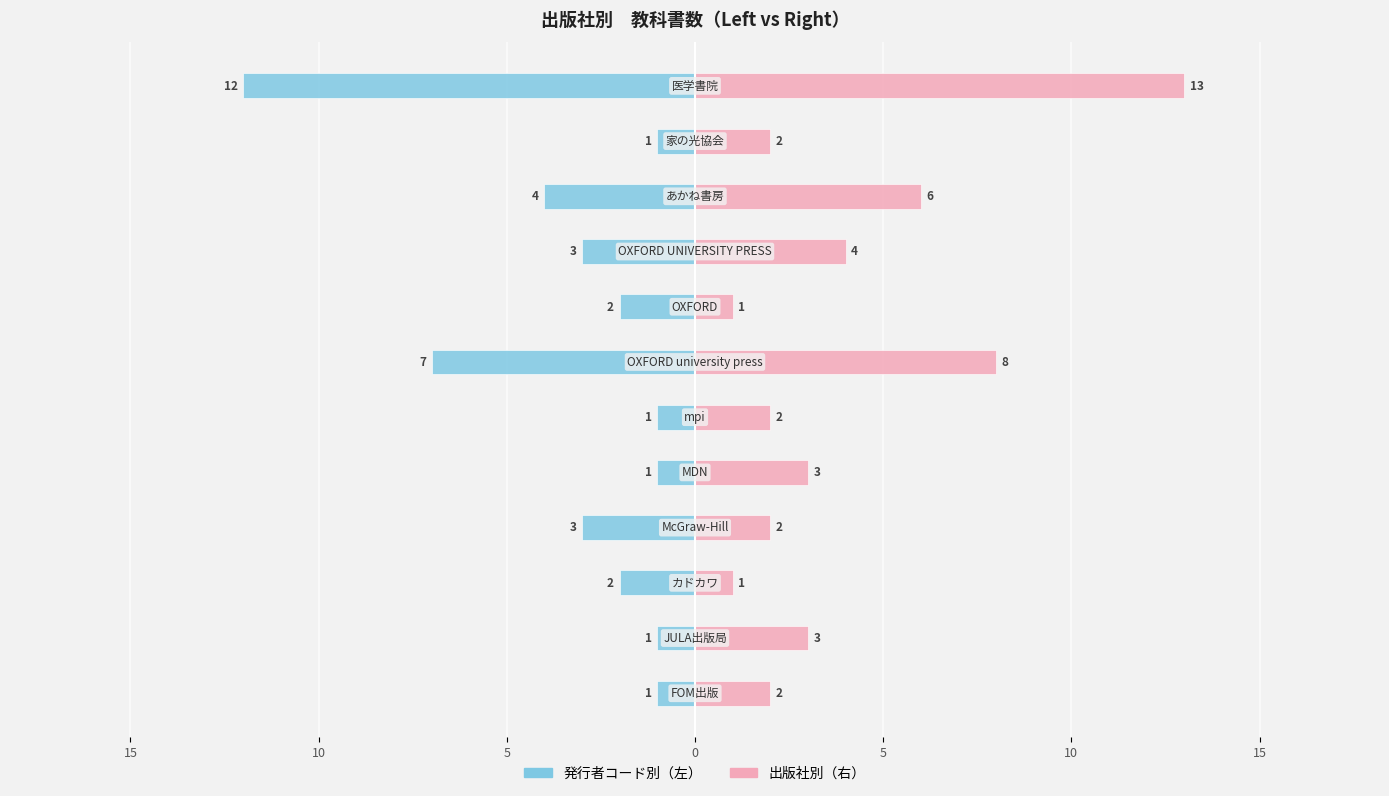

Which series has the largest total across all categories?

出版社別（右）